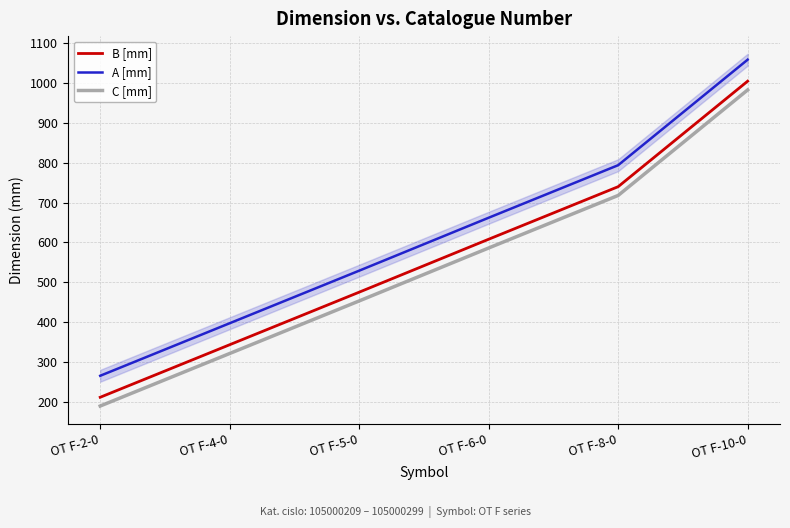

What is the value of the A [mm] point at the 5th from the left?

794